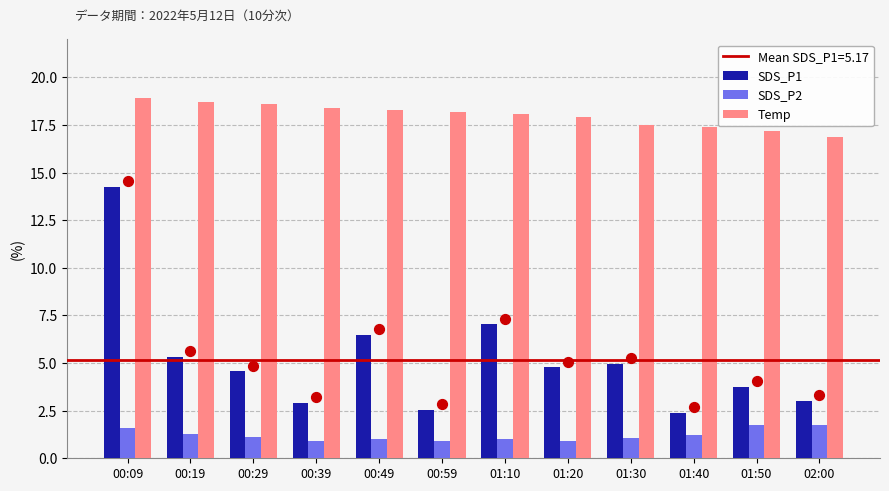

Which series contains the lowest Y value?

SDS_P2